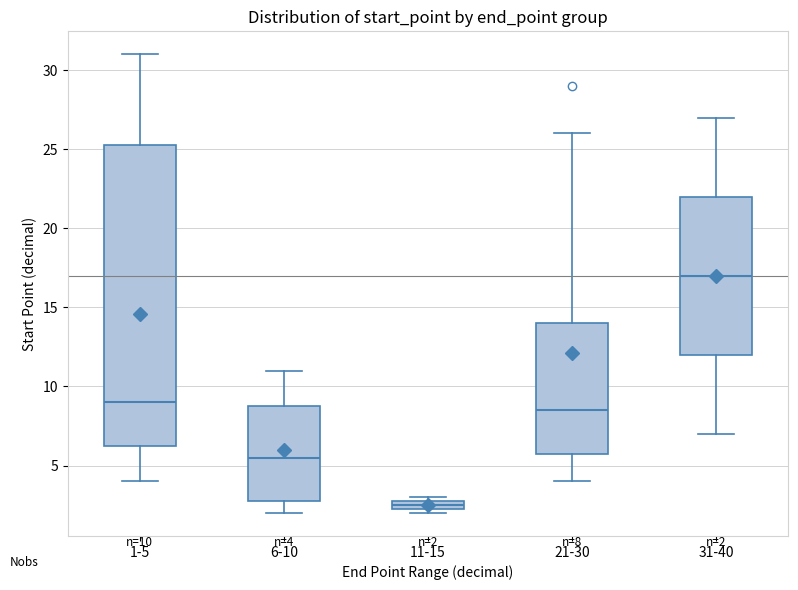

Comparing the boxes themselves (not the whiskers), which one is the tallest?

1-5